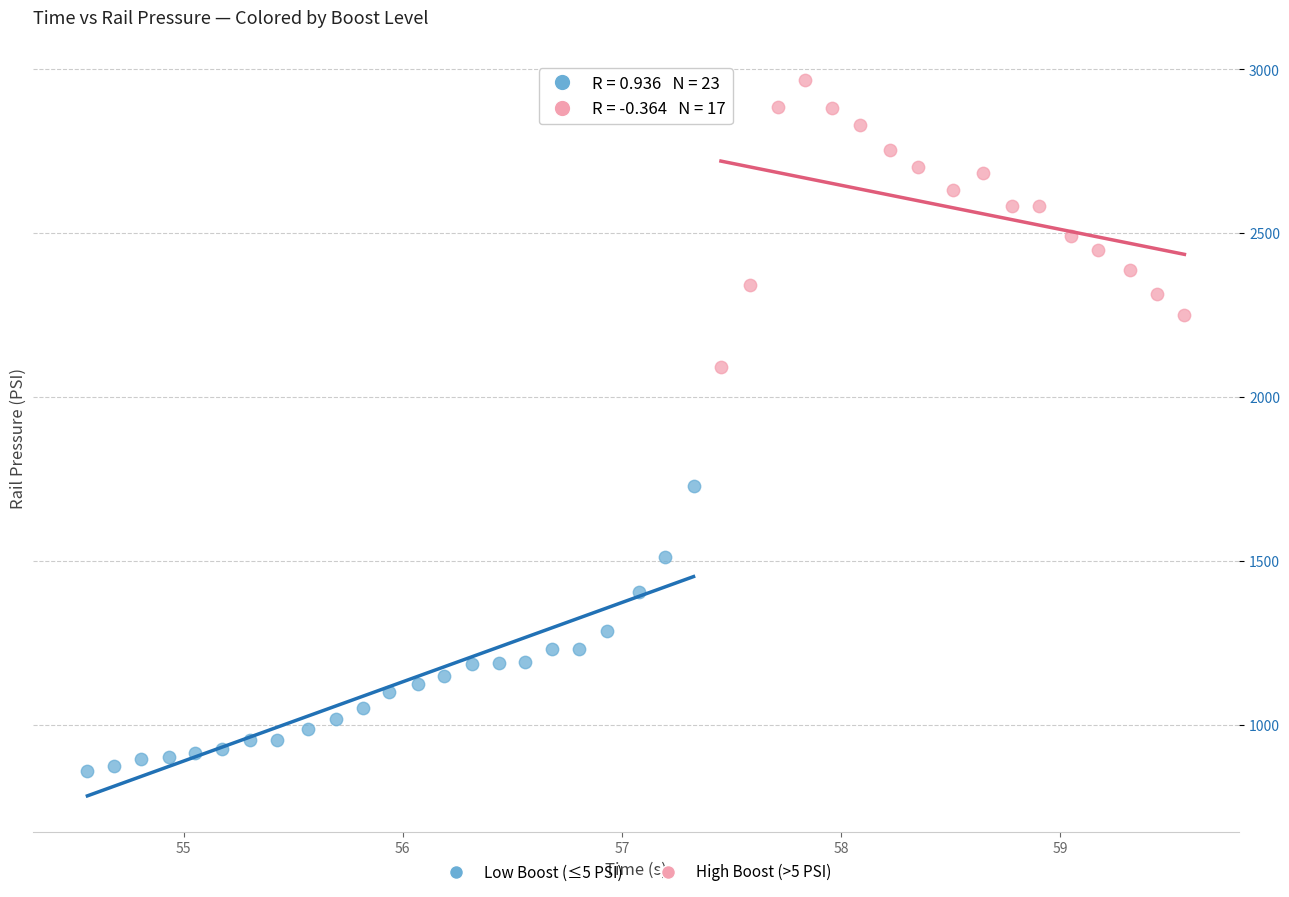

Which series reaches the minimum Y coordinate?

Low Boost (≤5 PSI)